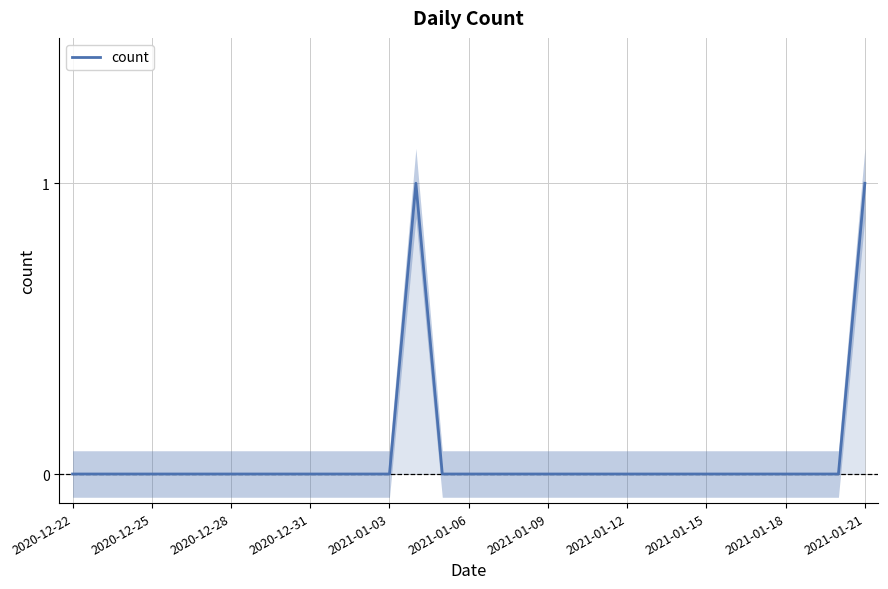

The count series shows 1 at 2021-01-03. True or false?

False